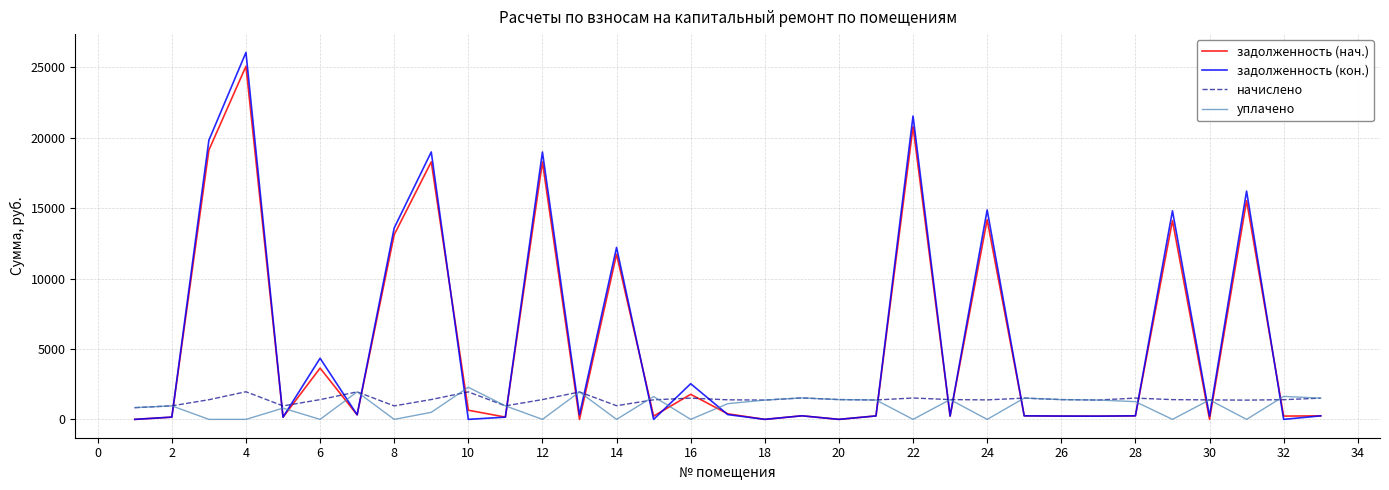

Does the chart have visible grid lines?

Yes